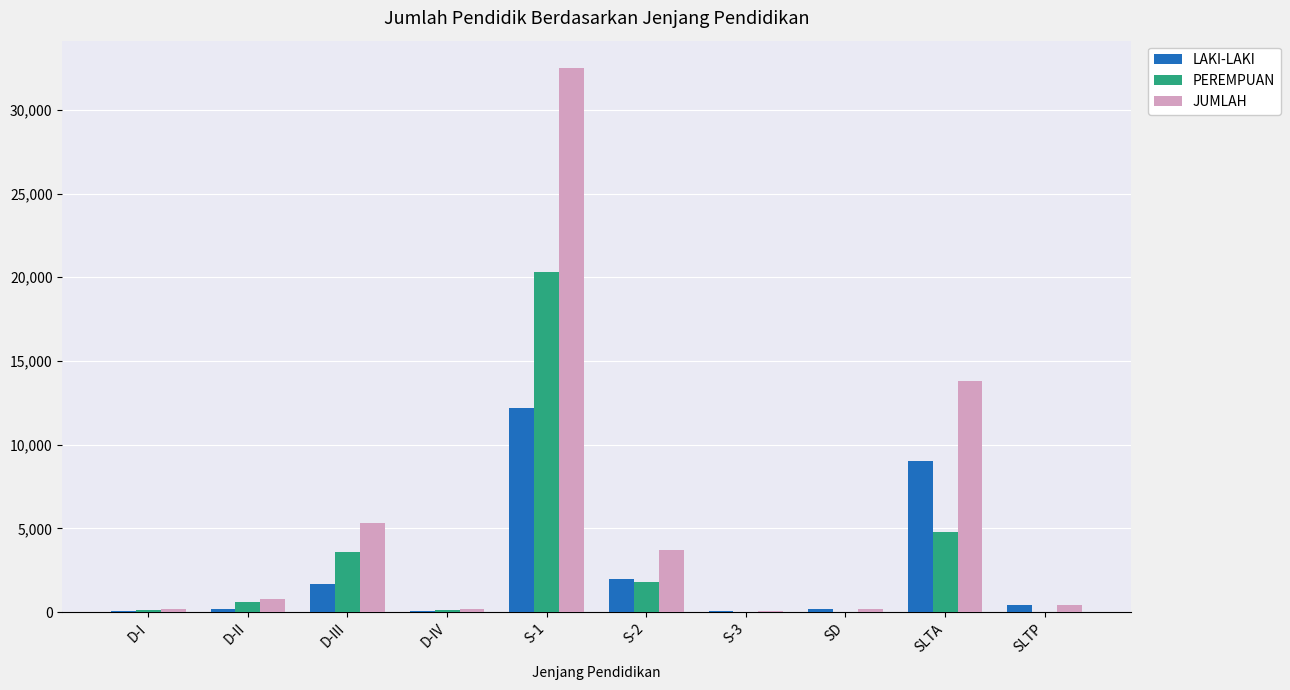

Are the bars grouped side by side (vs. stacked)?

Yes